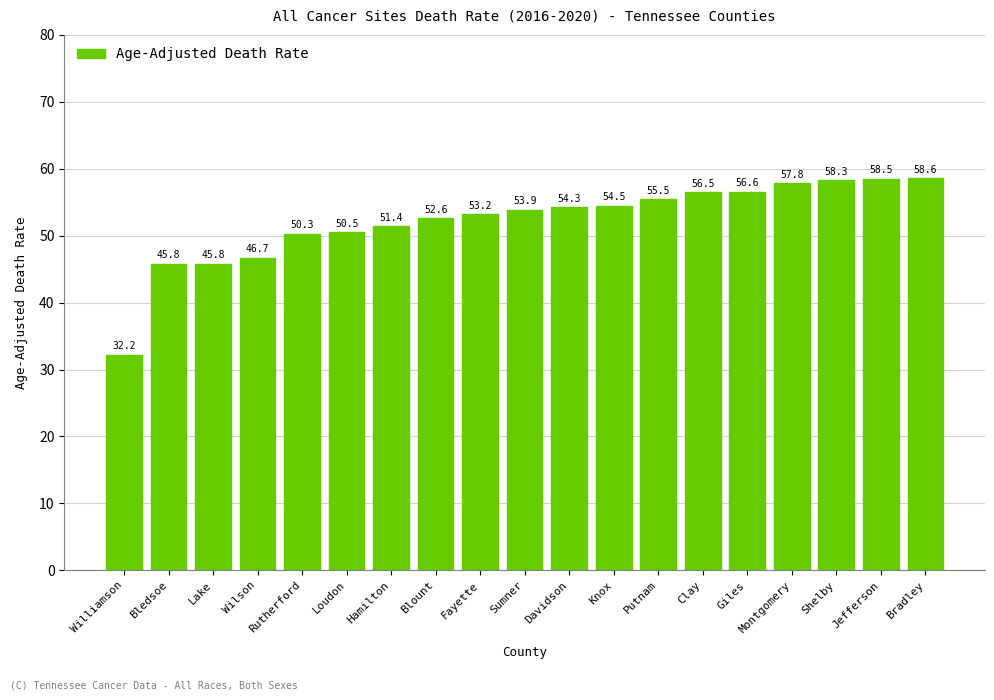

Where does the data first go above 53?

Fayette